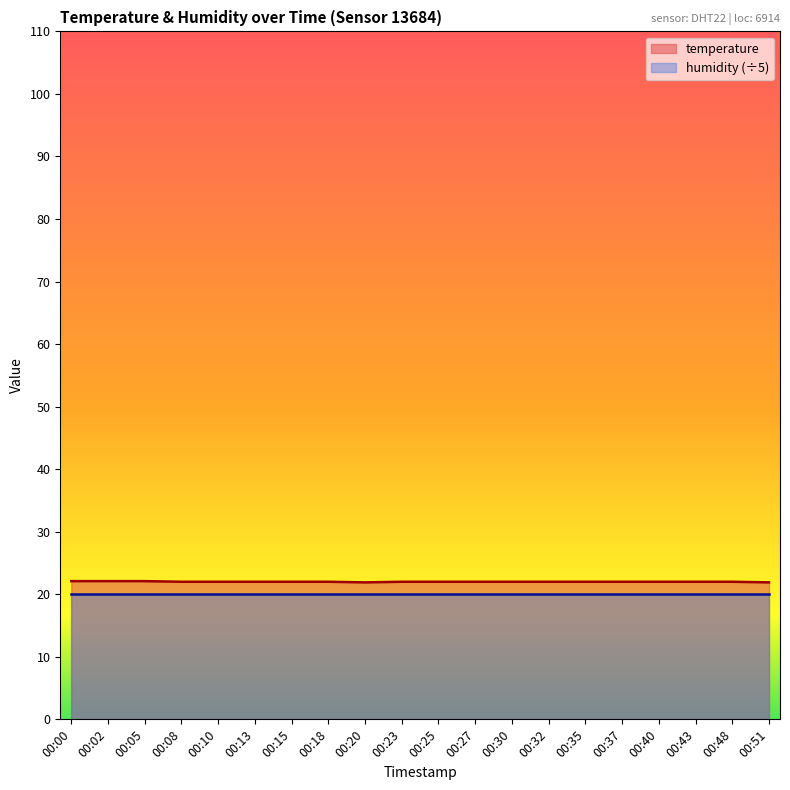

What is the value of the 14th point from the left?

22.0